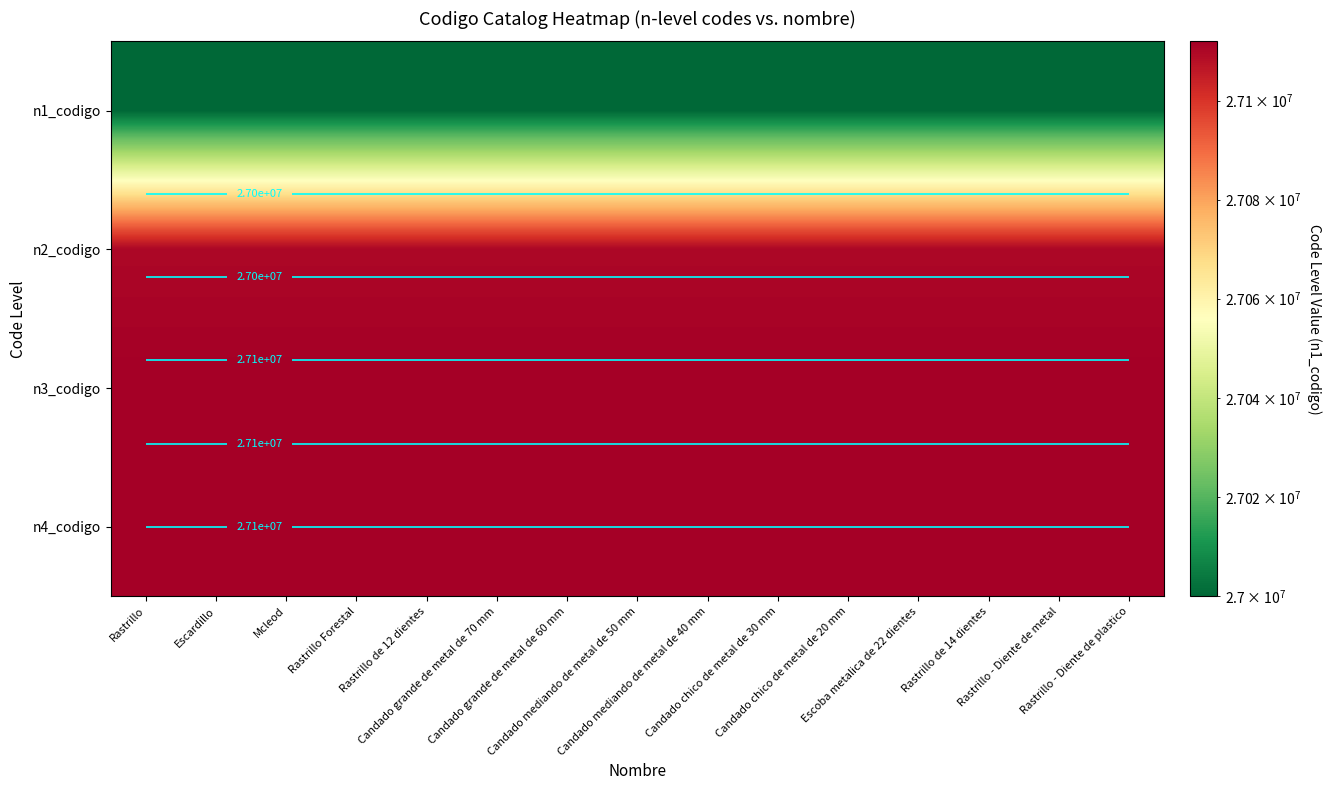

List the series in order of their peak value, lowest first.

n1_codigo, n2_codigo, n3_codigo, n4_codigo